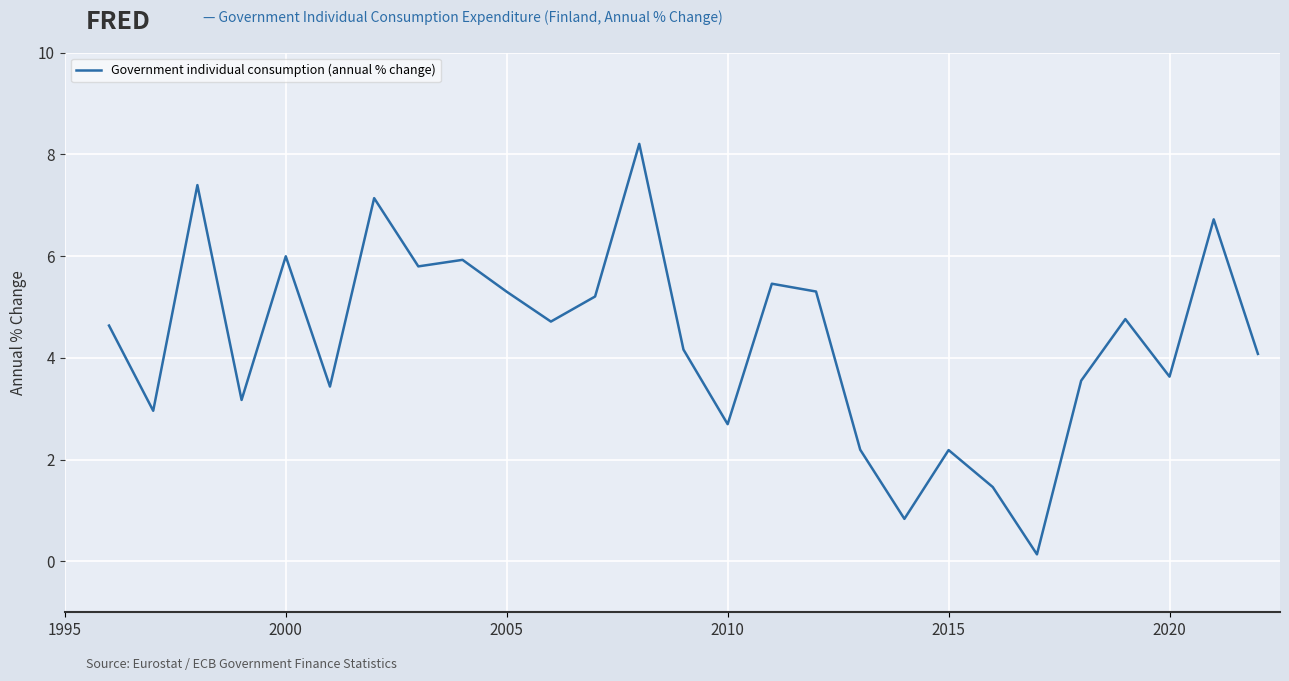

What is the maximum value shown in the chart?

8.2